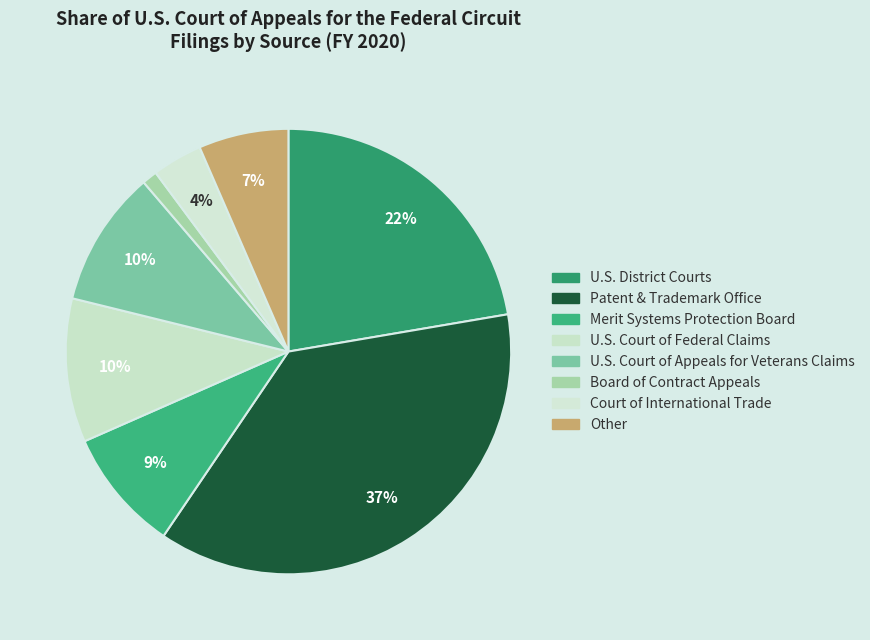

Combined, what portion of the pie is Court of International Trade and U.S. Court of Federal Claims?

14.1%